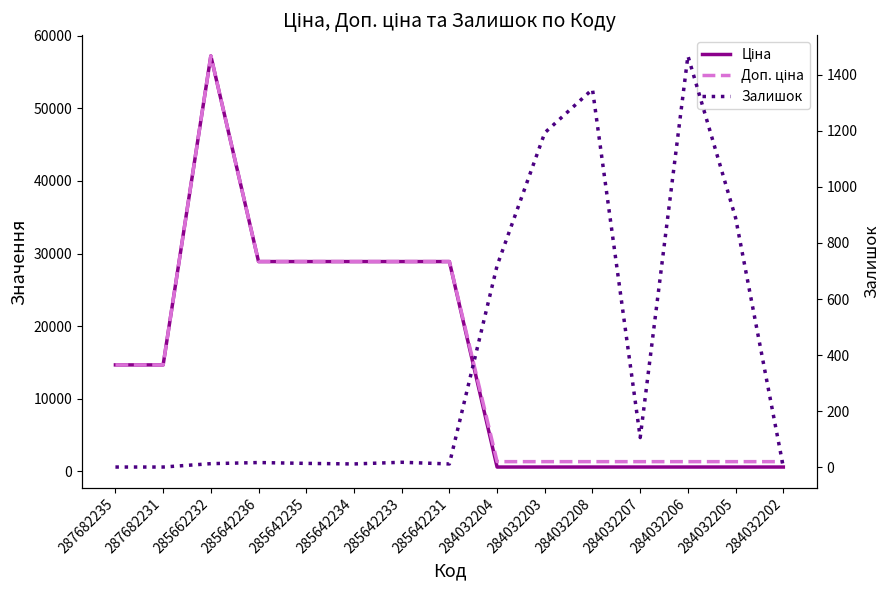

Count the number of data series in this chart.

3